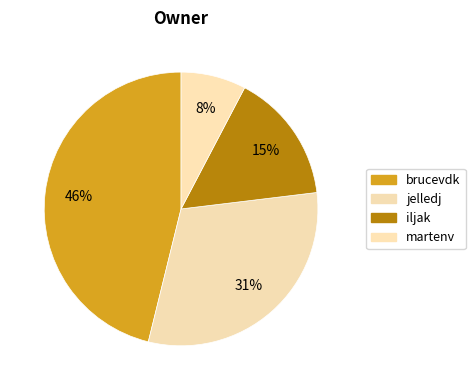

How many segments does this pie chart have?

4